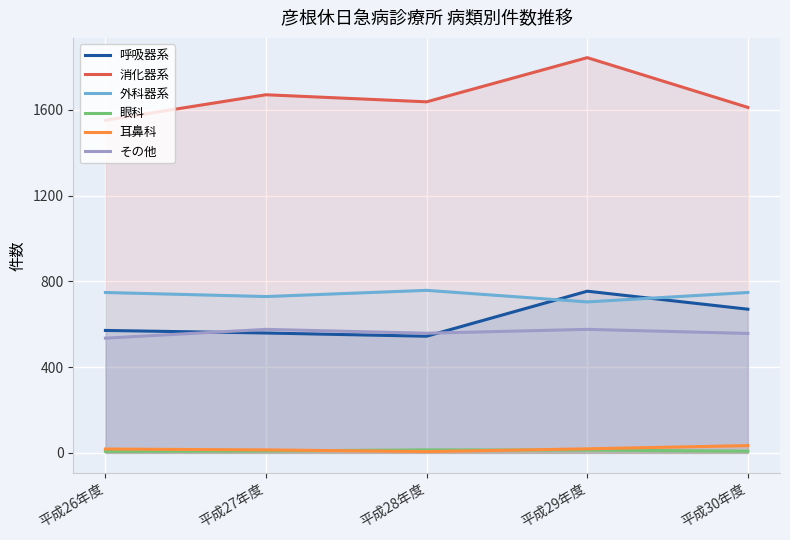

List the series in order of their peak value, lowest first.

眼科, 耳鼻科, その他, 呼吸器系, 外科器系, 消化器系